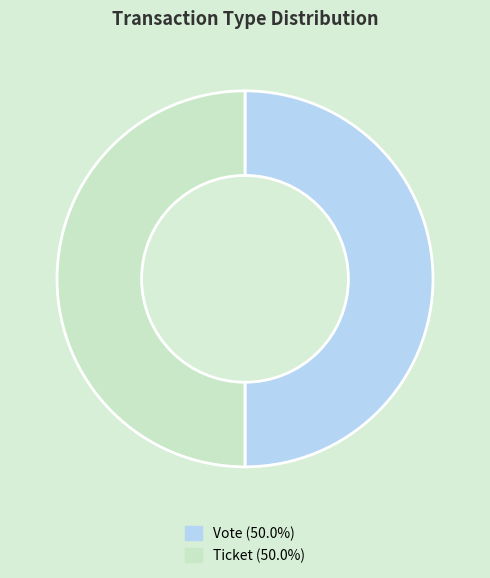

Combined, do Vote and Ticket account for over 50%?

Yes